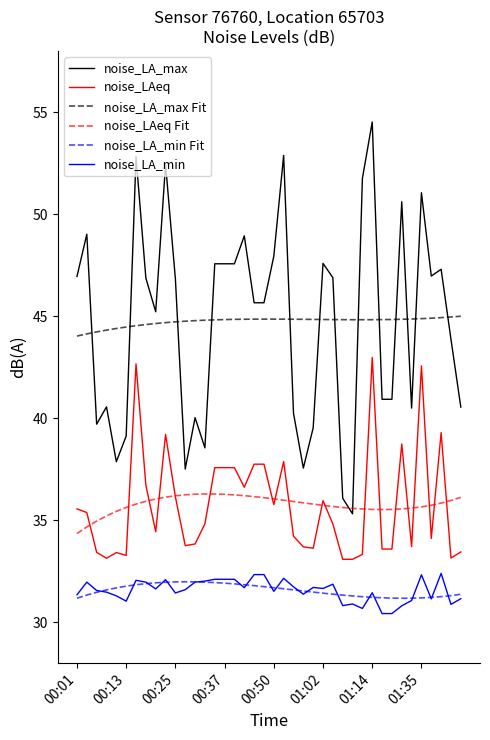

What are all the series names shown in the legend?

noise_LA_max, noise_LAeq, noise_LA_max Fit, noise_LAeq Fit, noise_LA_min Fit, noise_LA_min